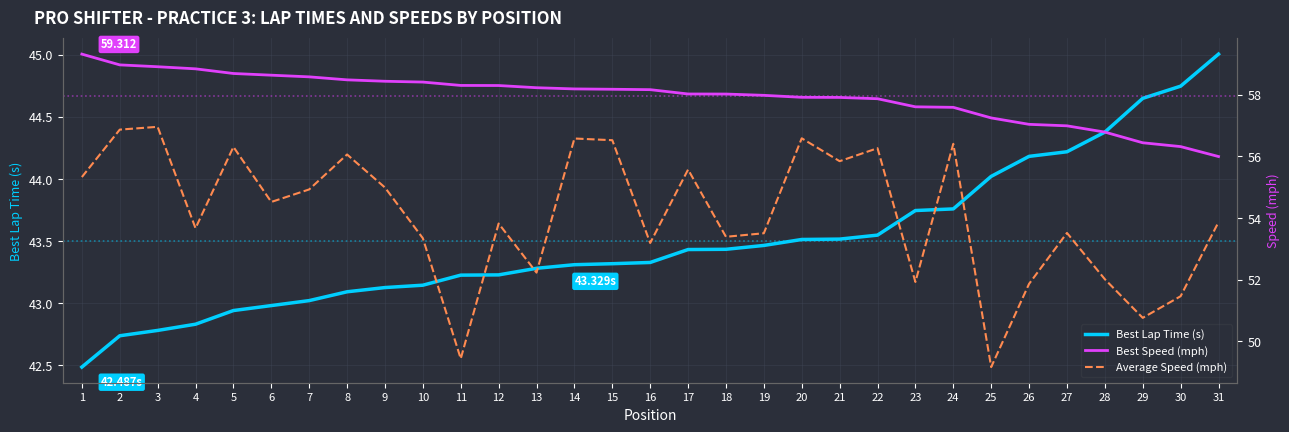

At which label does Best Speed (mph) reach its peak?

1